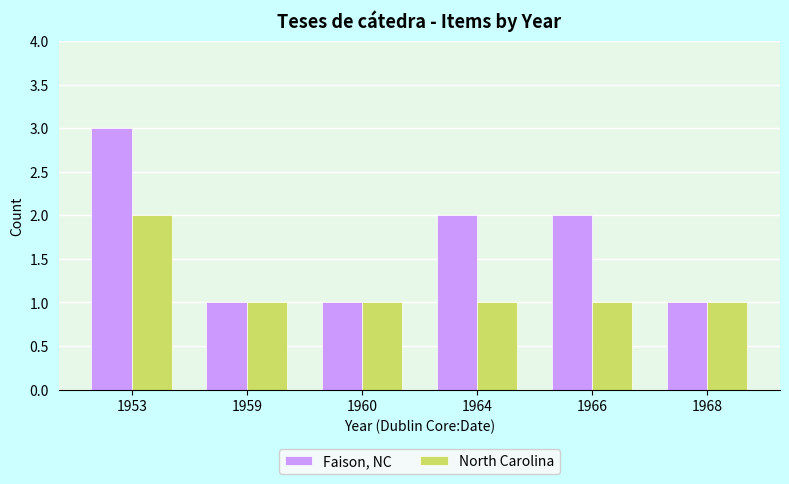

How many bars are there in total?

12